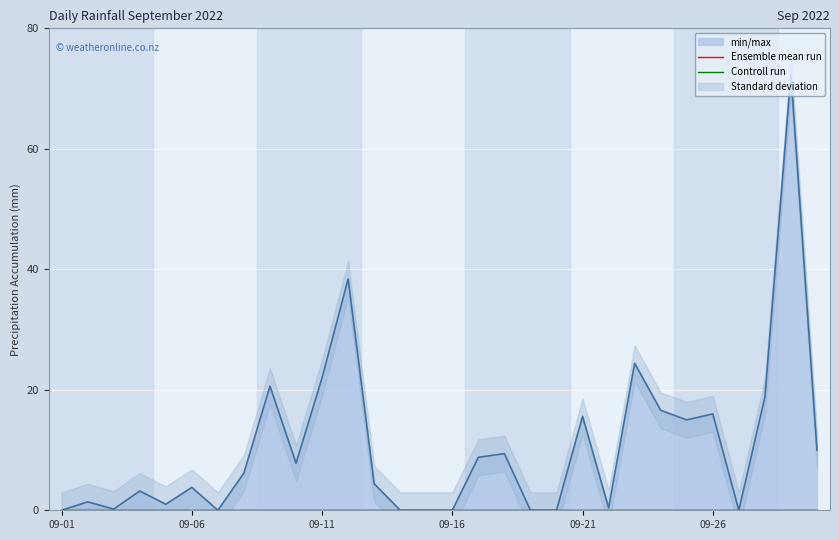

What is the difference between the second highest and minimum values?

38.4